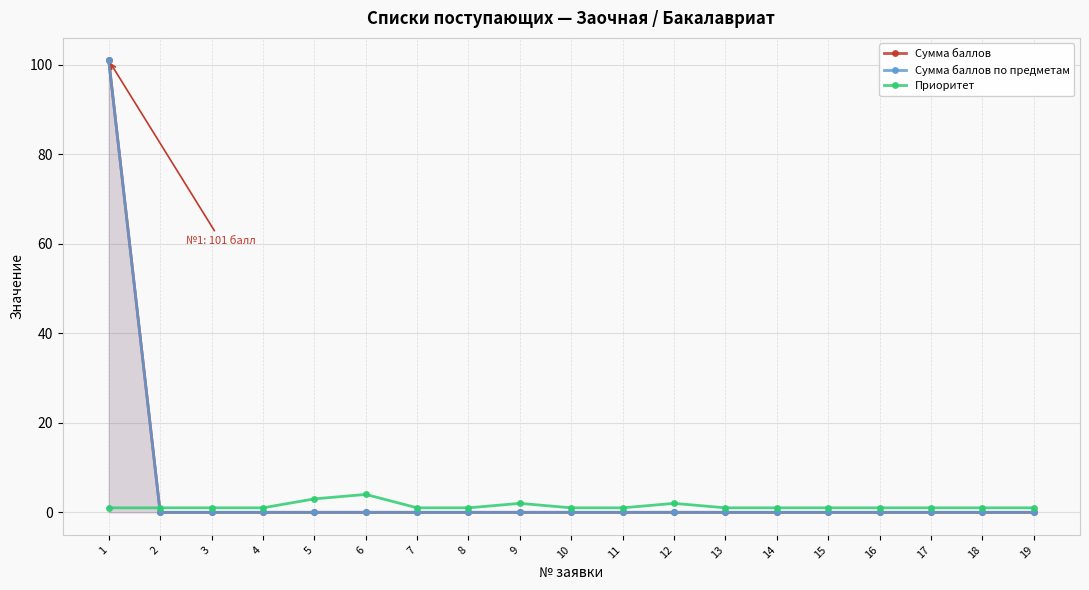

Reading right to left, list all the values displayed in this chart.

Сумма баллов: 19=0	18=0	17=0	16=0	15=0	14=0	13=0	12=0	11=0	10=0	9=0	8=0	7=0	6=0	5=0	4=0	3=0	2=0	1=101
Сумма баллов по предметам: 19=0	18=0	17=0	16=0	15=0	14=0	13=0	12=0	11=0	10=0	9=0	8=0	7=0	6=0	5=0	4=0	3=0	2=0	1=101
Приоритет: 19=1	18=1	17=1	16=1	15=1	14=1	13=1	12=2	11=1	10=1	9=2	8=1	7=1	6=4	5=3	4=1	3=1	2=1	1=1